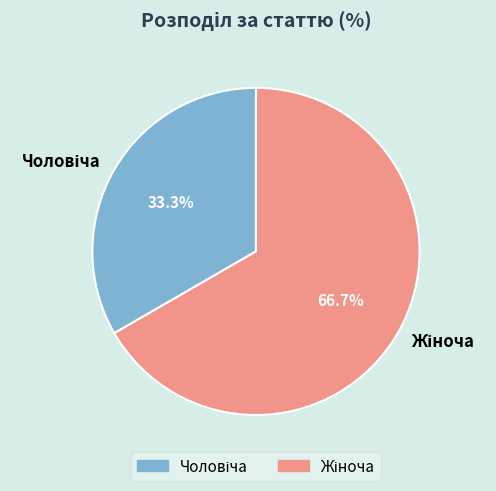

Count the number of slices in the pie.

2